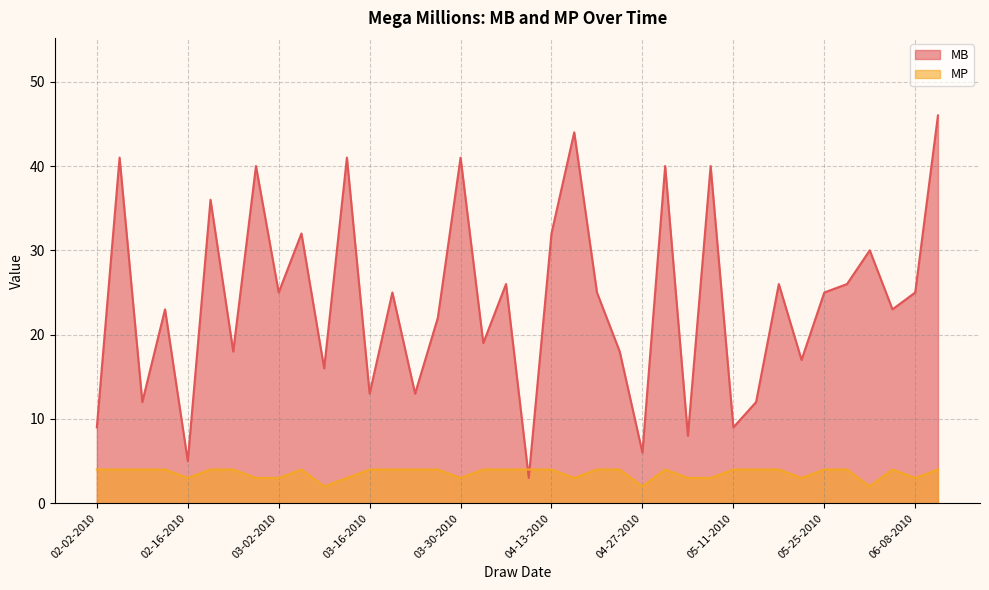

What is the difference between the MP values at 05-07-2010 and 02-09-2010?

1